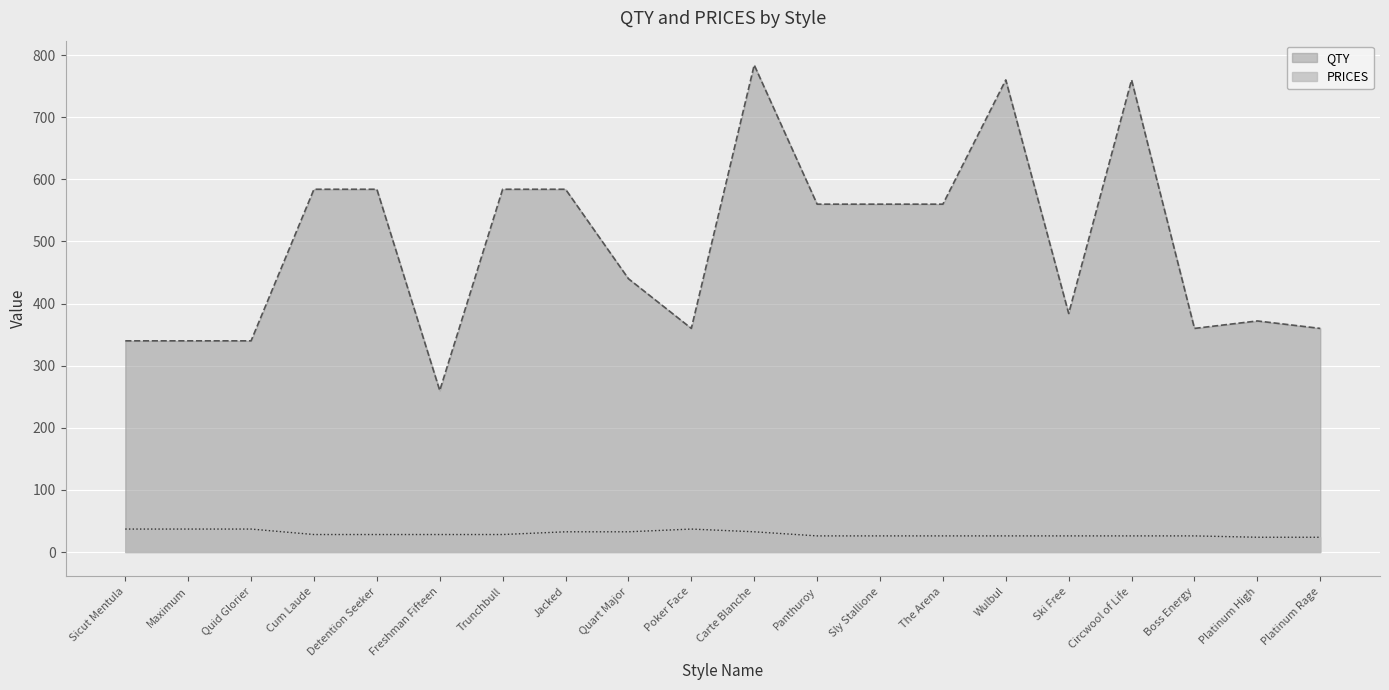

Reading left to right, what are all the values shown in this chart?

QTY: Sicut Mentula=340.0	Maximum=340.0	Quid Glorier=340.0	Cum Laude=584.0	Detention Seeker=584.0	Freshman Fifteen=260.0	Trunchbull=584.0	Jacked=584.0	Quart Major=440.0	Poker Face=360.0	Carte Blanche=784.0	Panthuroy=560.0	Sly Stallione=560.0	The Arena=560.0	Wulbul=760.0	Ski Free=384.0	Circwool of Life=760.0	Boss Energy=360.0	Platinum High=372.0	Platinum Rage=360.0
PRICES: Sicut Mentula=37.0	Maximum=37.0	Quid Glorier=37.0	Cum Laude=28.2	Detention Seeker=28.2	Freshman Fifteen=28.2	Trunchbull=28.2	Jacked=32.6	Quart Major=32.6	Poker Face=37.0	Carte Blanche=32.6	Panthuroy=26.0	Sly Stallione=26.0	The Arena=26.0	Wulbul=26.0	Ski Free=26.0	Circwool of Life=26.0	Boss Energy=26.0	Platinum High=23.8	Platinum Rage=23.8